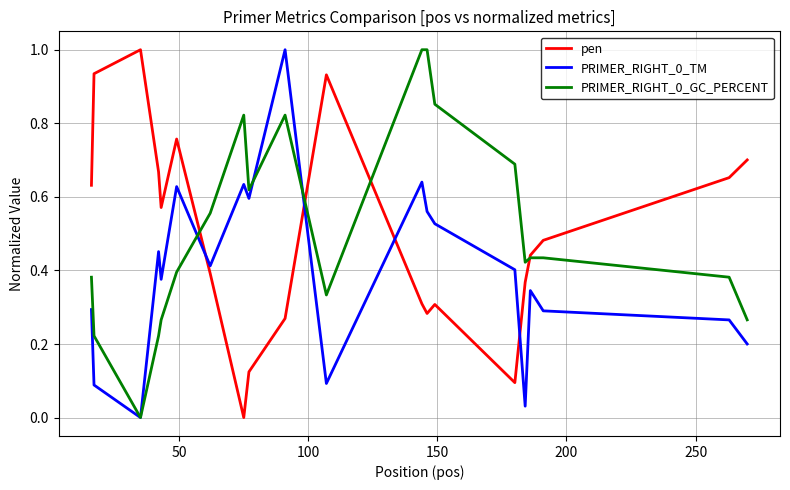

How many values in PRIMER_RIGHT_0_TM are above zero?

19